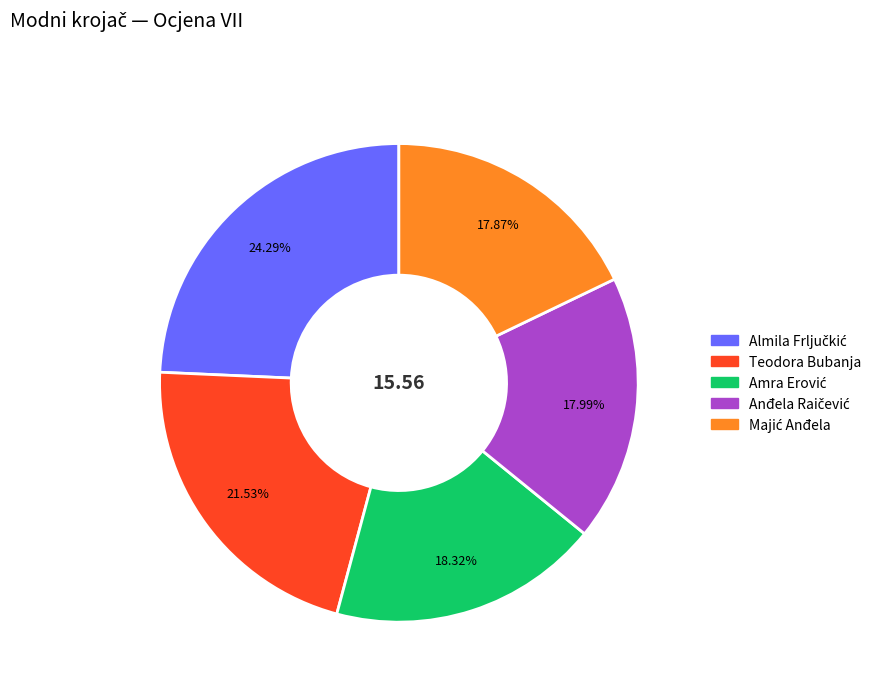

Does Teodora Bubanja account for over 50% of the chart?

No